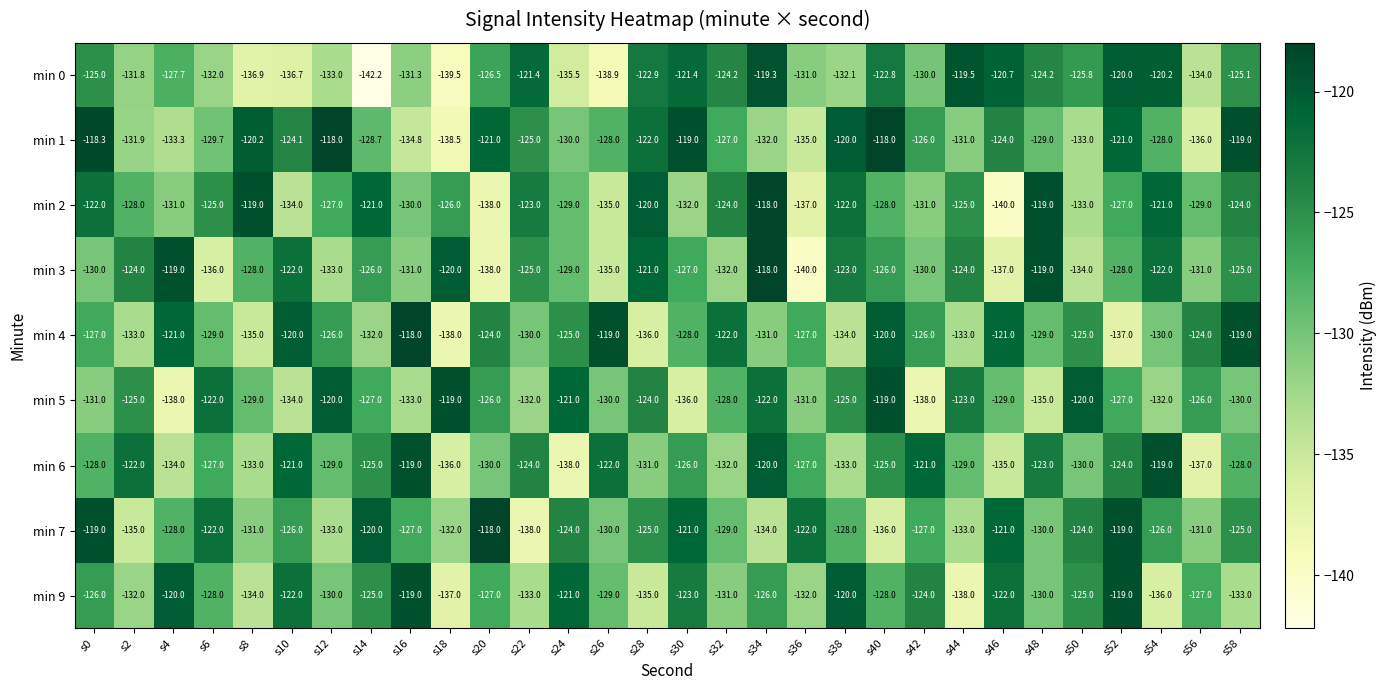

At which label does min 6 reach its minimum?

s24